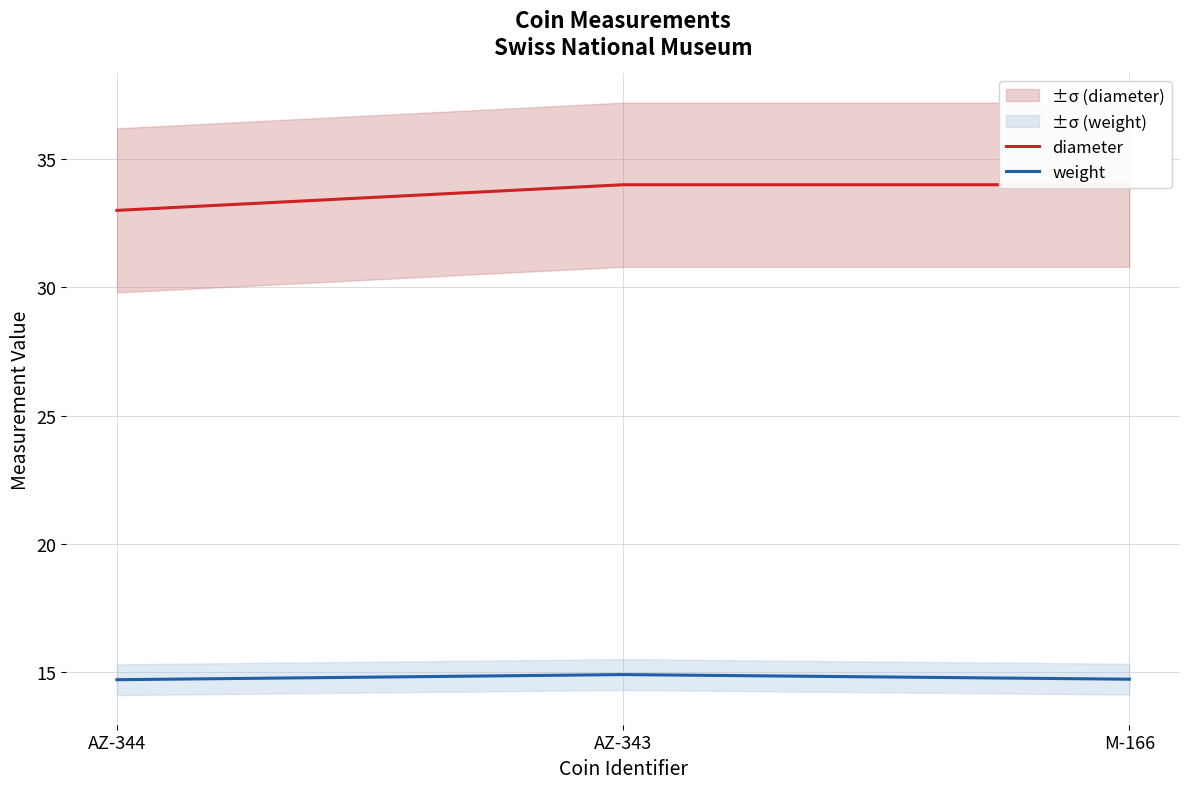

What is the maximum value for diameter?

34.0